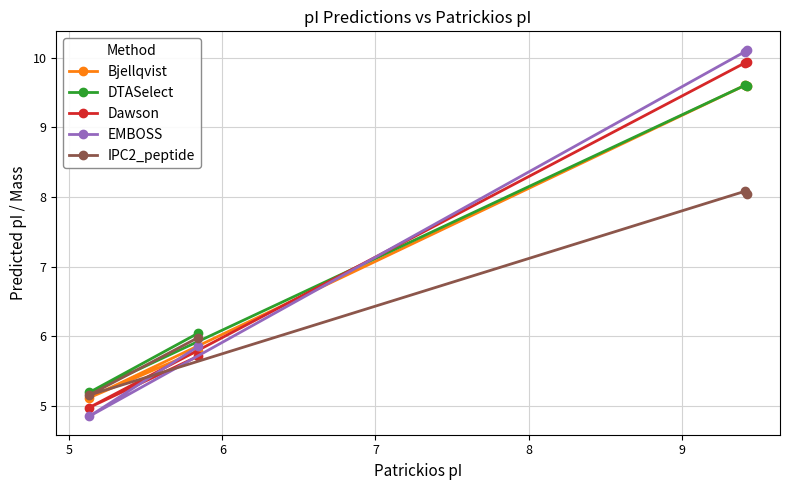

Which series has the widest spread of values?

EMBOSS